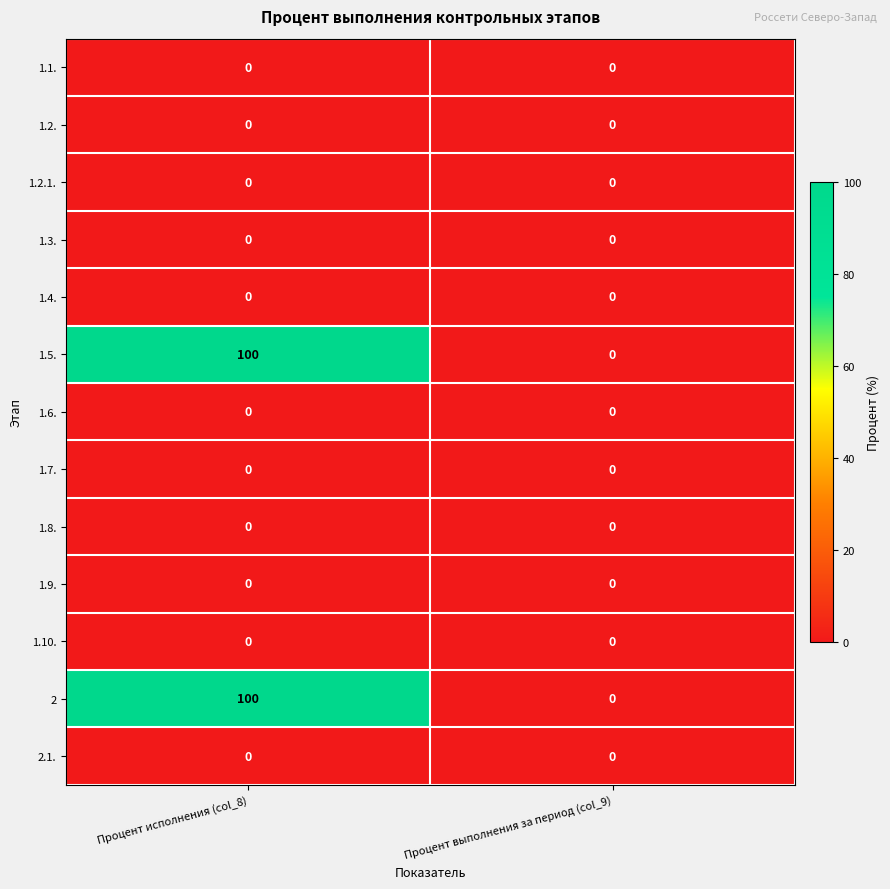

Reading left to right, extract all data points from this chart.

1.1.: 0	0
1.2.: 0	0
1.2.1.: 0	0
1.3.: 0	0
1.4.: 0	0
1.5.: 100	0
1.6.: 0	0
1.7.: 0	0
1.8.: 0	0
1.9.: 0	0
1.10.: 0	0
2: 100	0
2.1.: 0	0